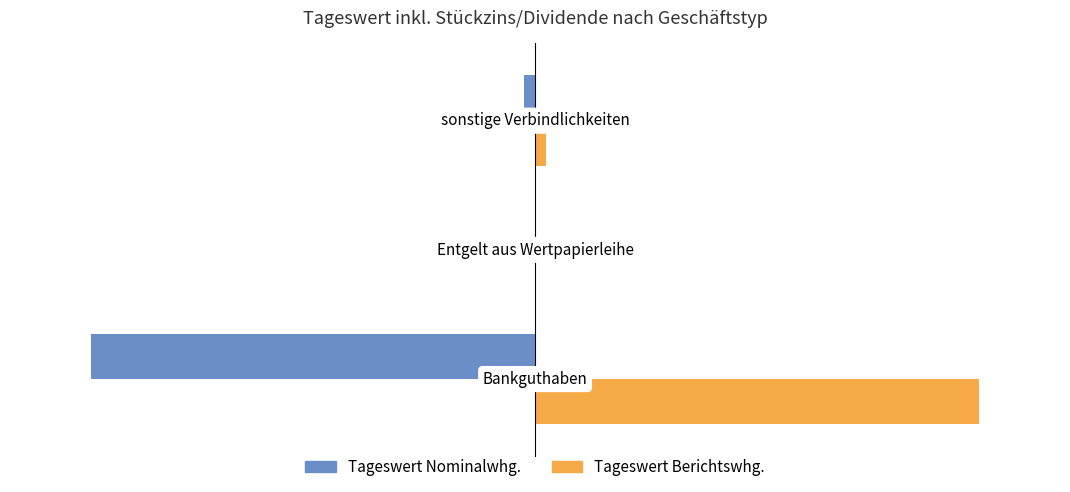

What are all the series names shown in the legend?

Tageswert Nominalwhg., Tageswert Berichtswhg.